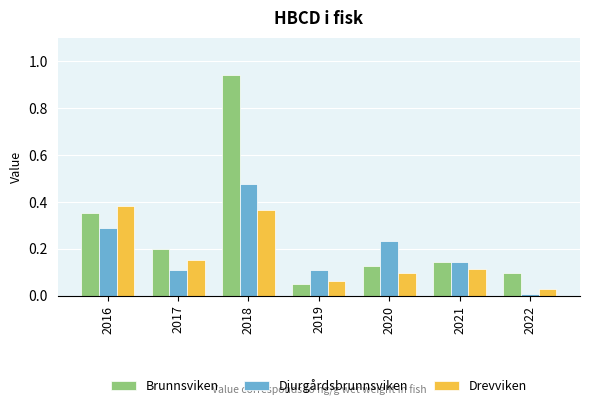

Which category has the highest value in the Djurgårdsbrunnsviken series?

2018